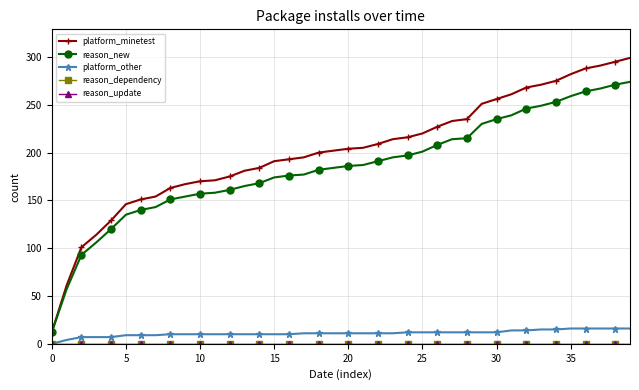

Does the chart have visible grid lines?

Yes